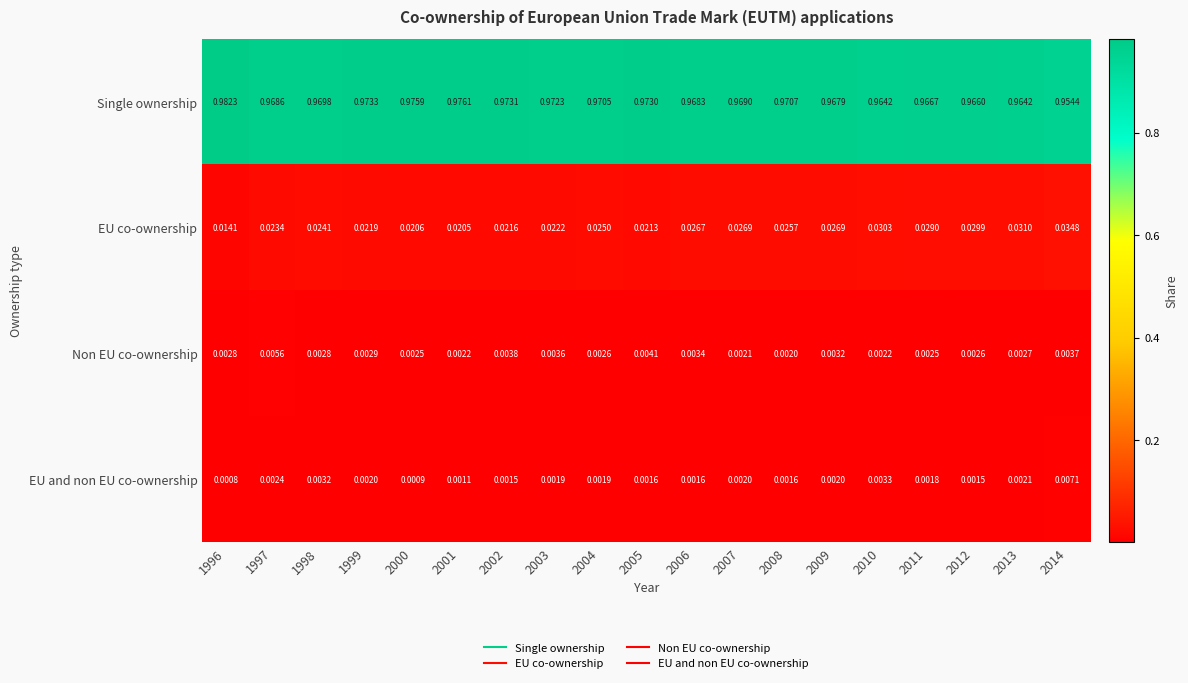

Which series has the largest total across all categories?

Single ownership